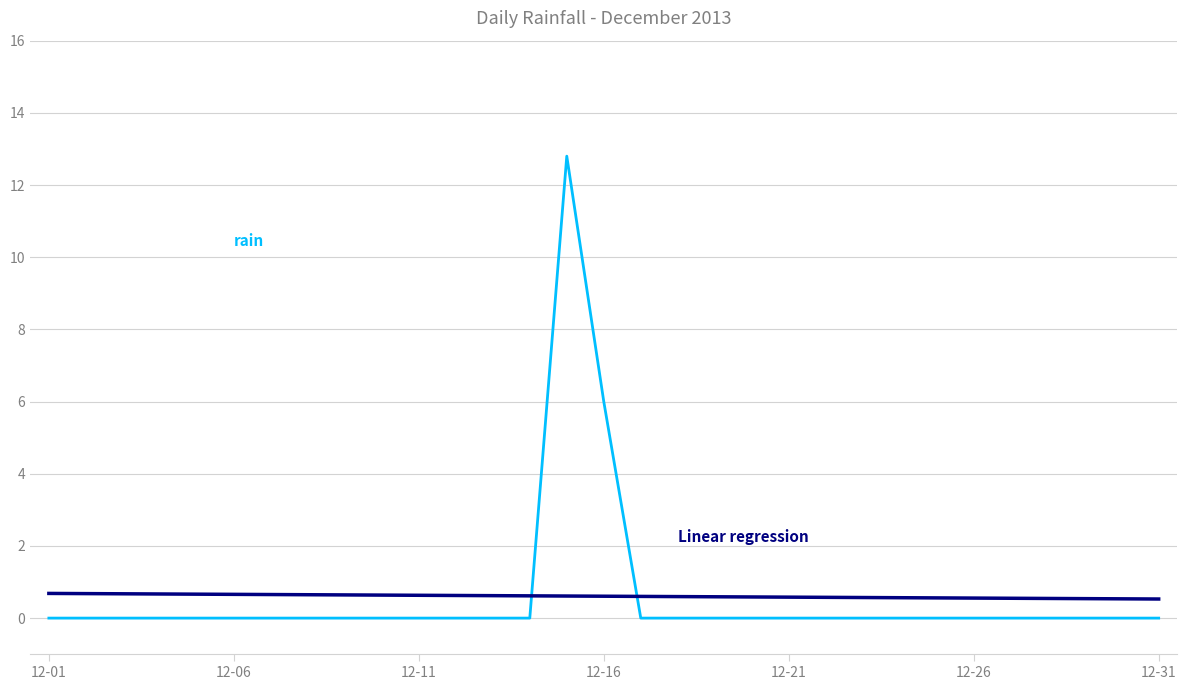

What is the greatest value displayed?

12.8